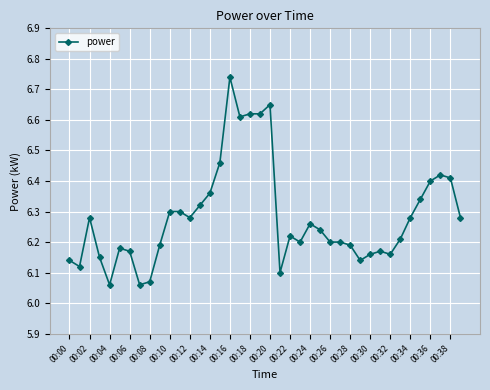

What is the difference between the maximum and second lowest values?

0.7